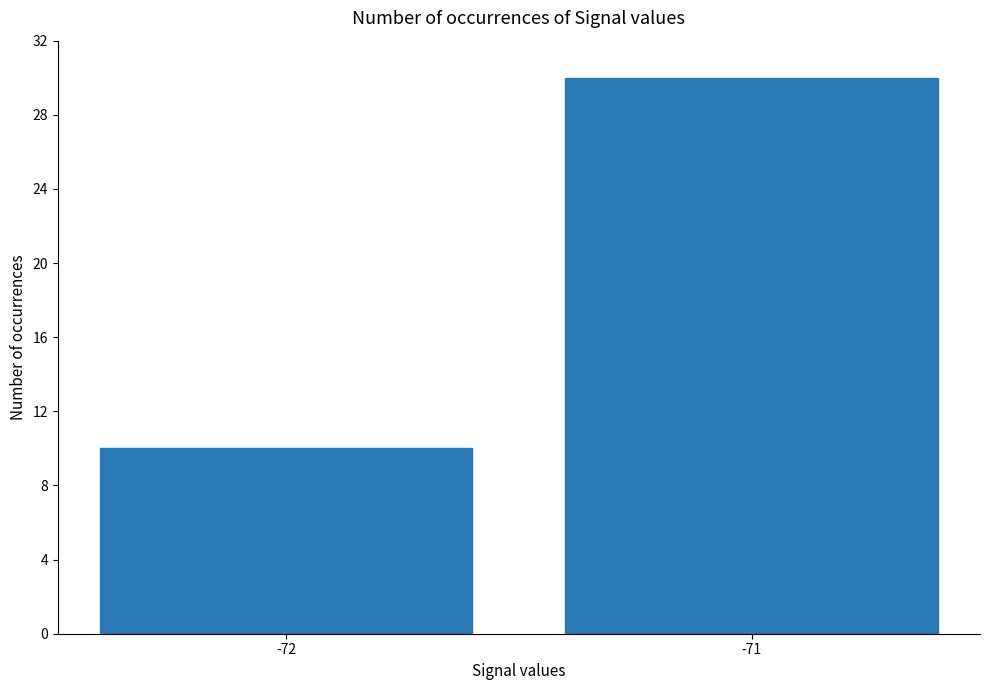

Count the values in the range 10 to 30.

2